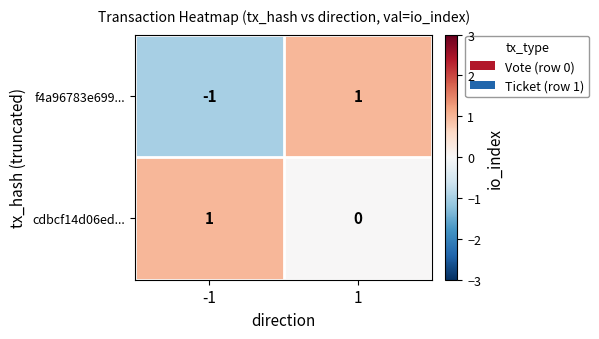

Reading left to right, transcribe all the data shown in this chart.

f4a96783e699...: -1=-1	1=1
cdbcf14d06ed...: -1=1	1=0